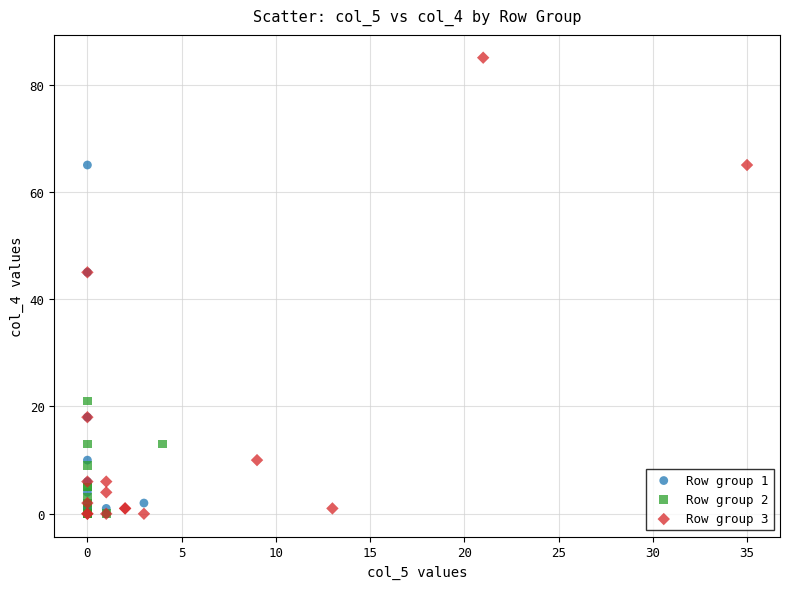

What are all the series names shown in the legend?

Row group 1, Row group 2, Row group 3